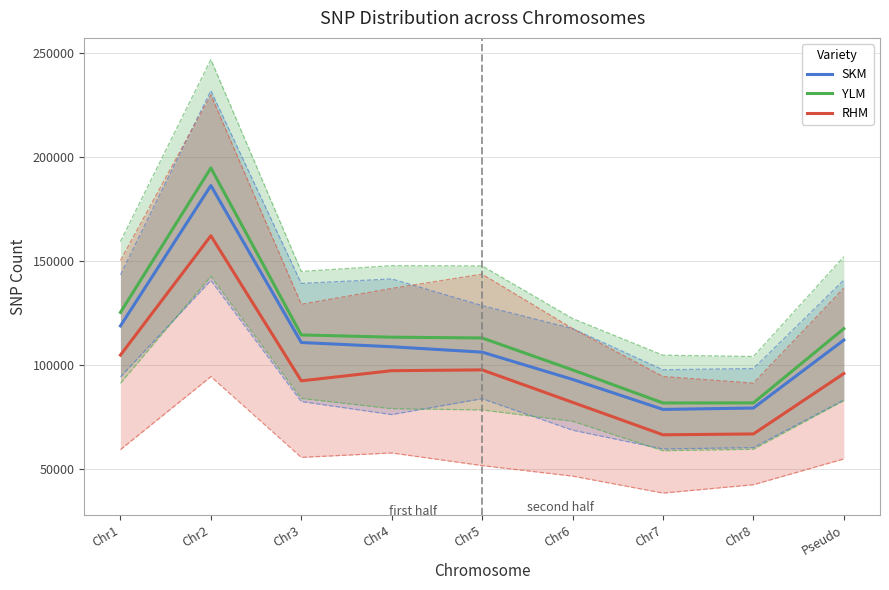

Is this an area chart (filled region under the line)?

No